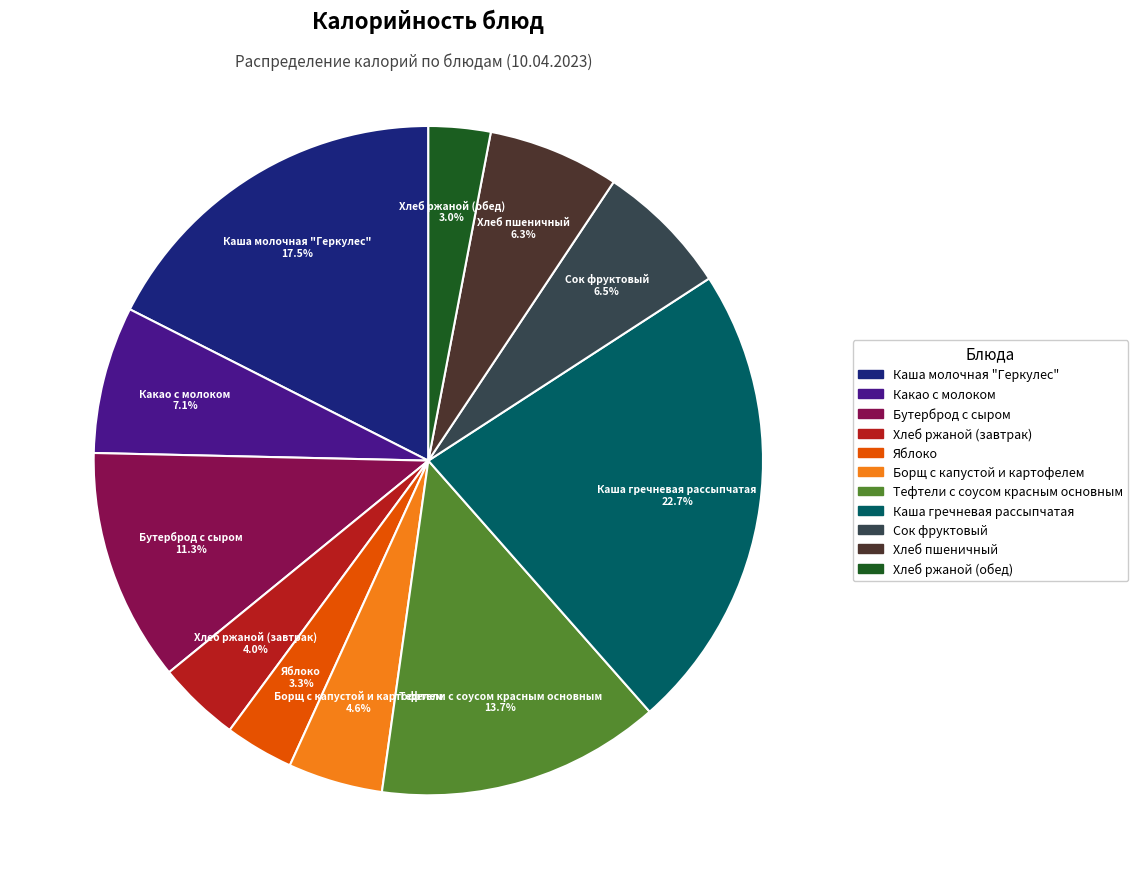

Approximately how many times larger is the value at Каша гречневая рассыпчатая compared to Хлеб пшеничный?

3.6